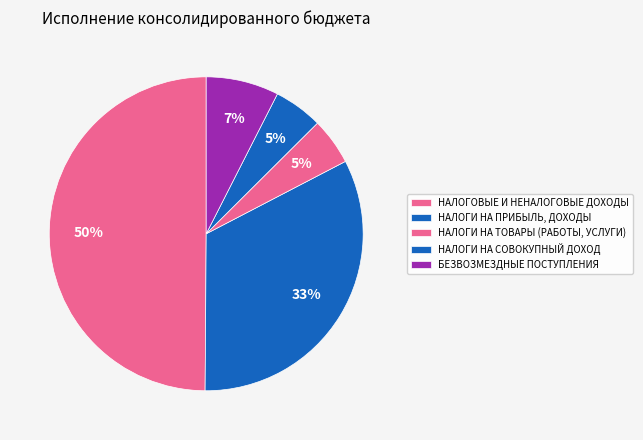

To the nearest percent, what is the combined percentage of БЕЗВОЗМЕЗДНЫЕ ПОСТУПЛЕНИЯ and НАЛОГОВЫЕ И НЕНАЛОГОВЫЕ ДОХОДЫ?

57%